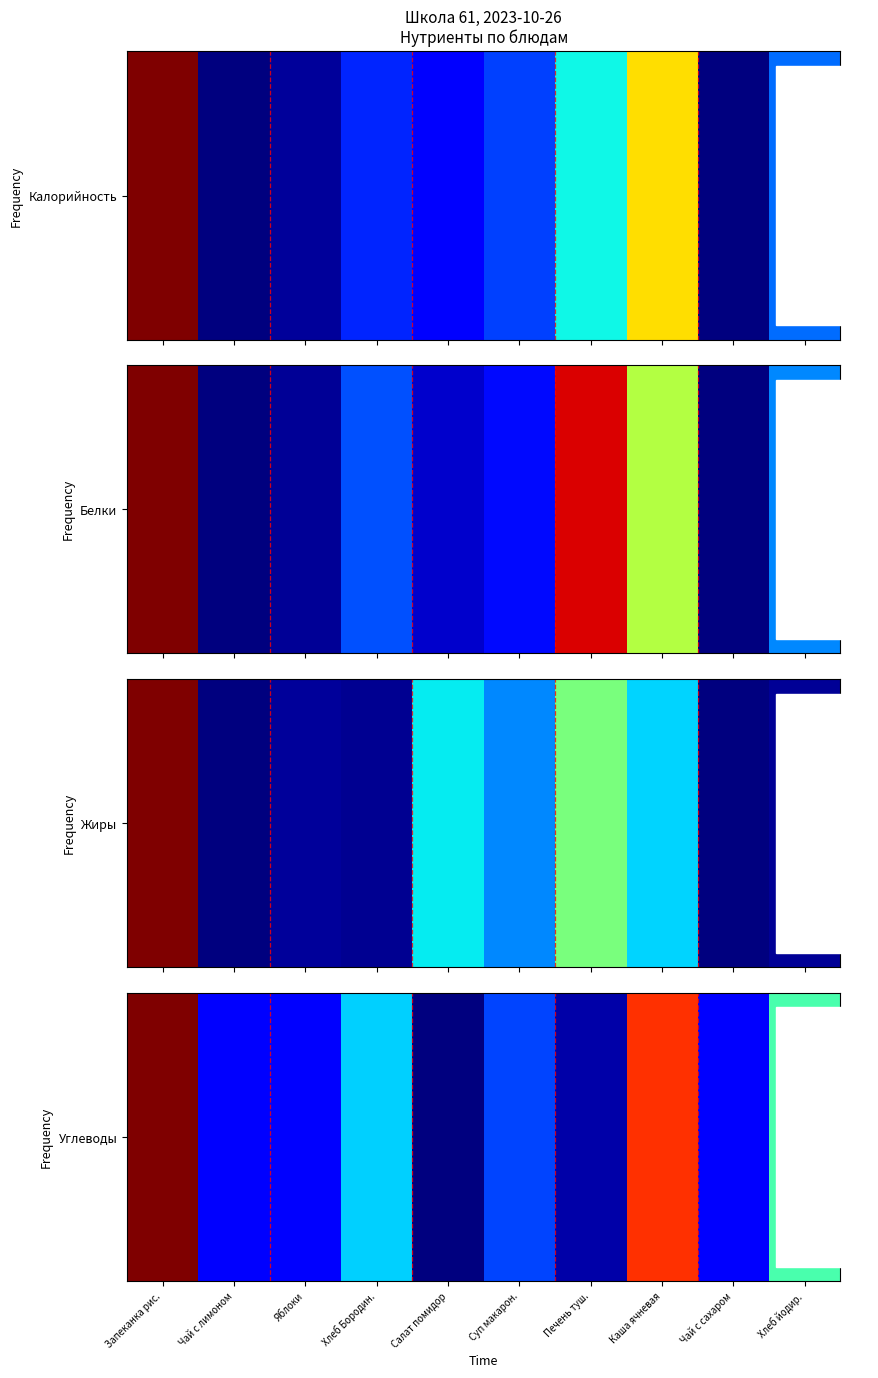

Between Каша ячневая and Запеканка рис., which is larger?

Запеканка рис.